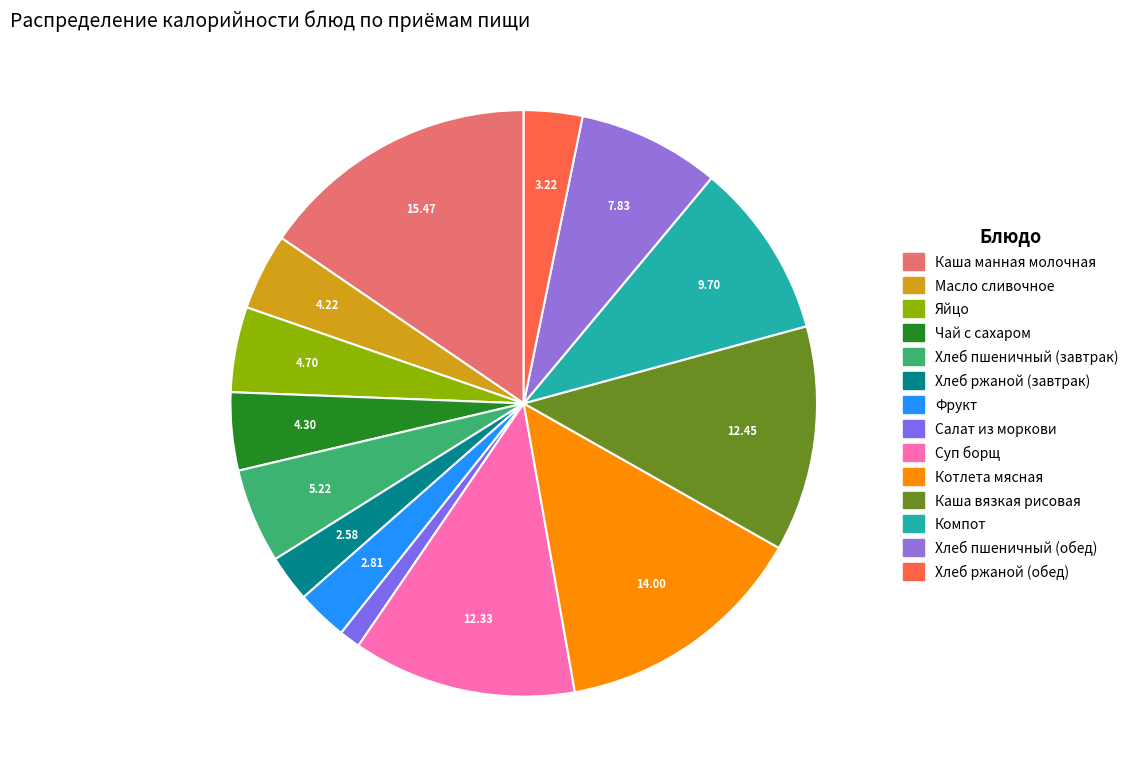

What percentage do Суп борщ and Каша вязкая рисовая together represent?

24.8%